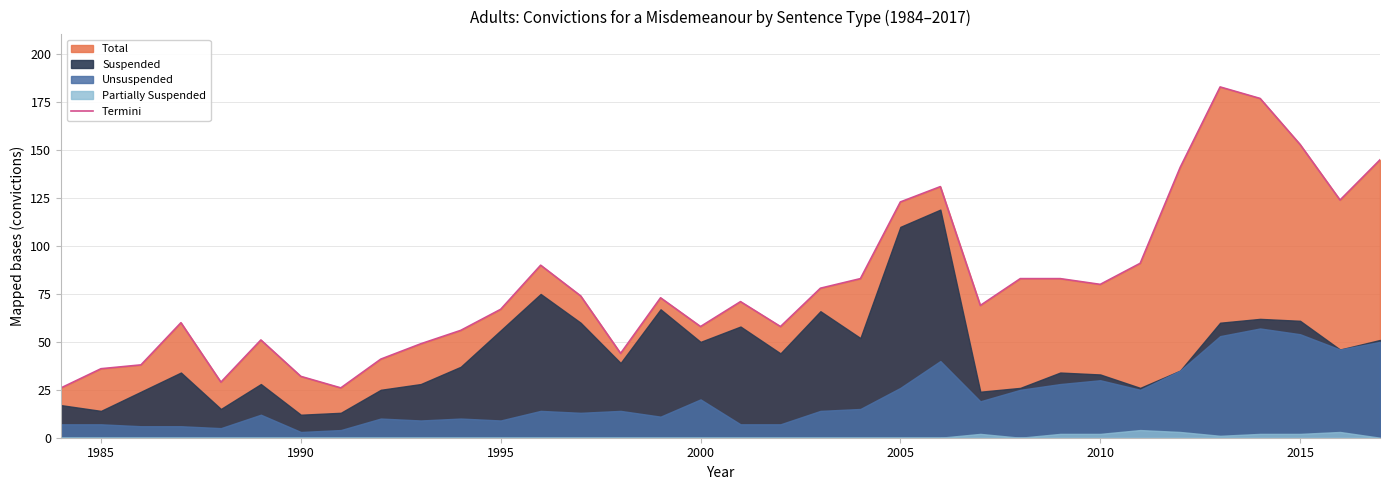

What is the lowest value of the Termini series?

26